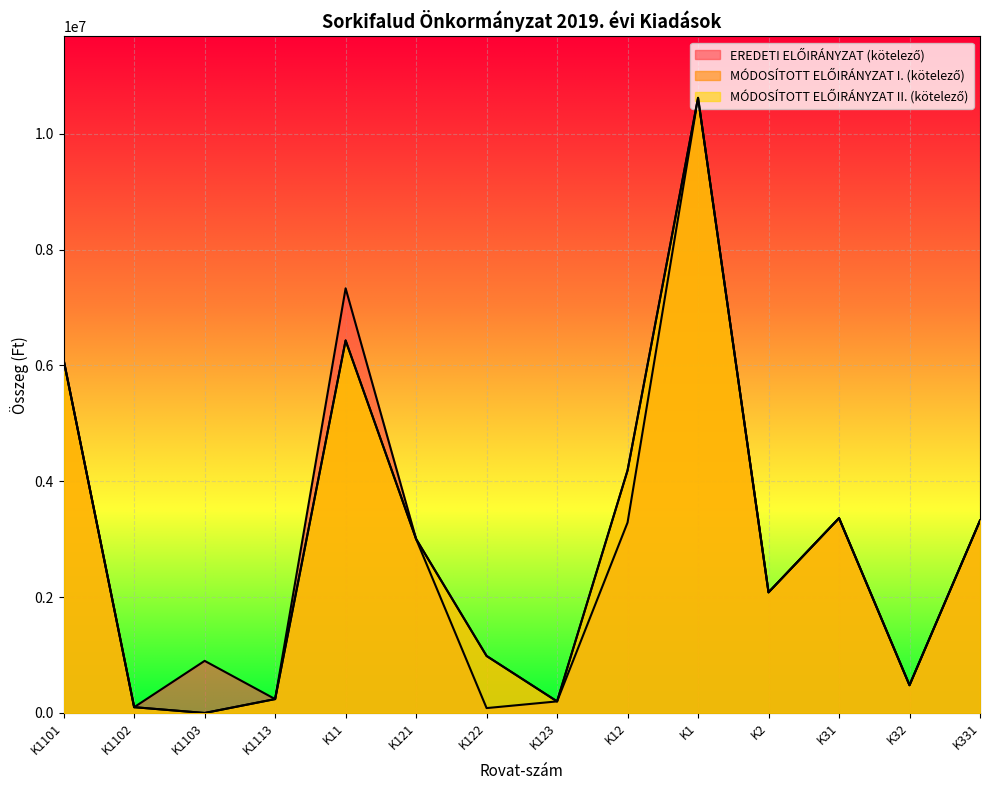

What is the average value of the MÓDOSÍTOTT ELŐIRÁNYZAT I. (kötelező) series?

2936536